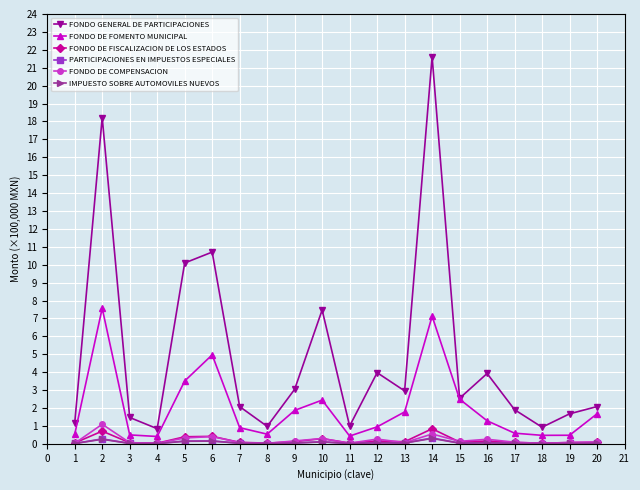

The value of FONDO GENERAL DE PARTICIPACIONES at 5 is 6.7. True or false?

False